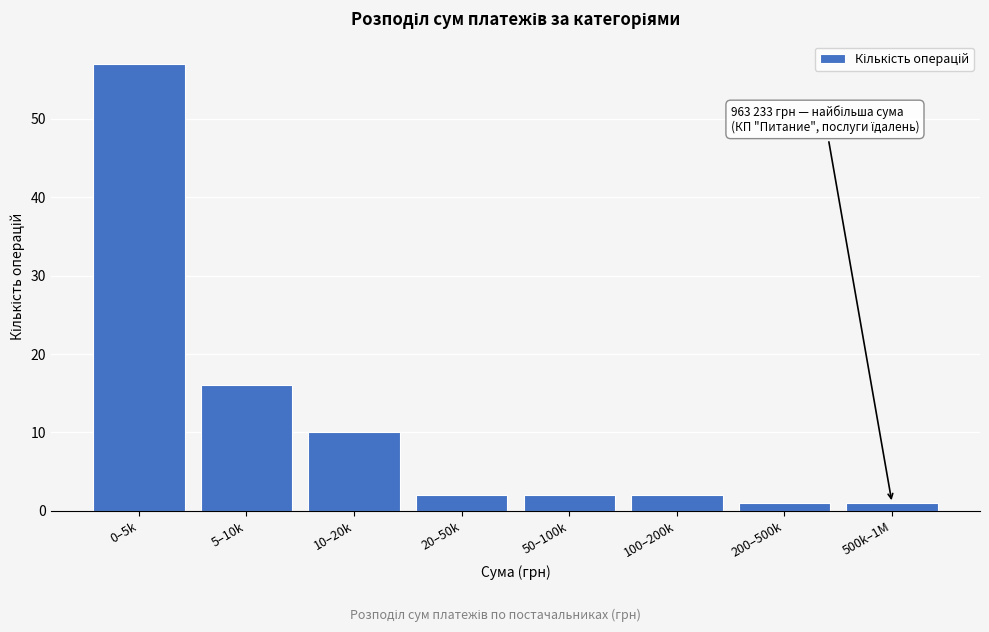

Reading right to left, extract all data points from this chart.

500k–1M=1	200–500k=1	100–200k=2	50–100k=2	20–50k=2	10–20k=10	5–10k=16	0–5k=57